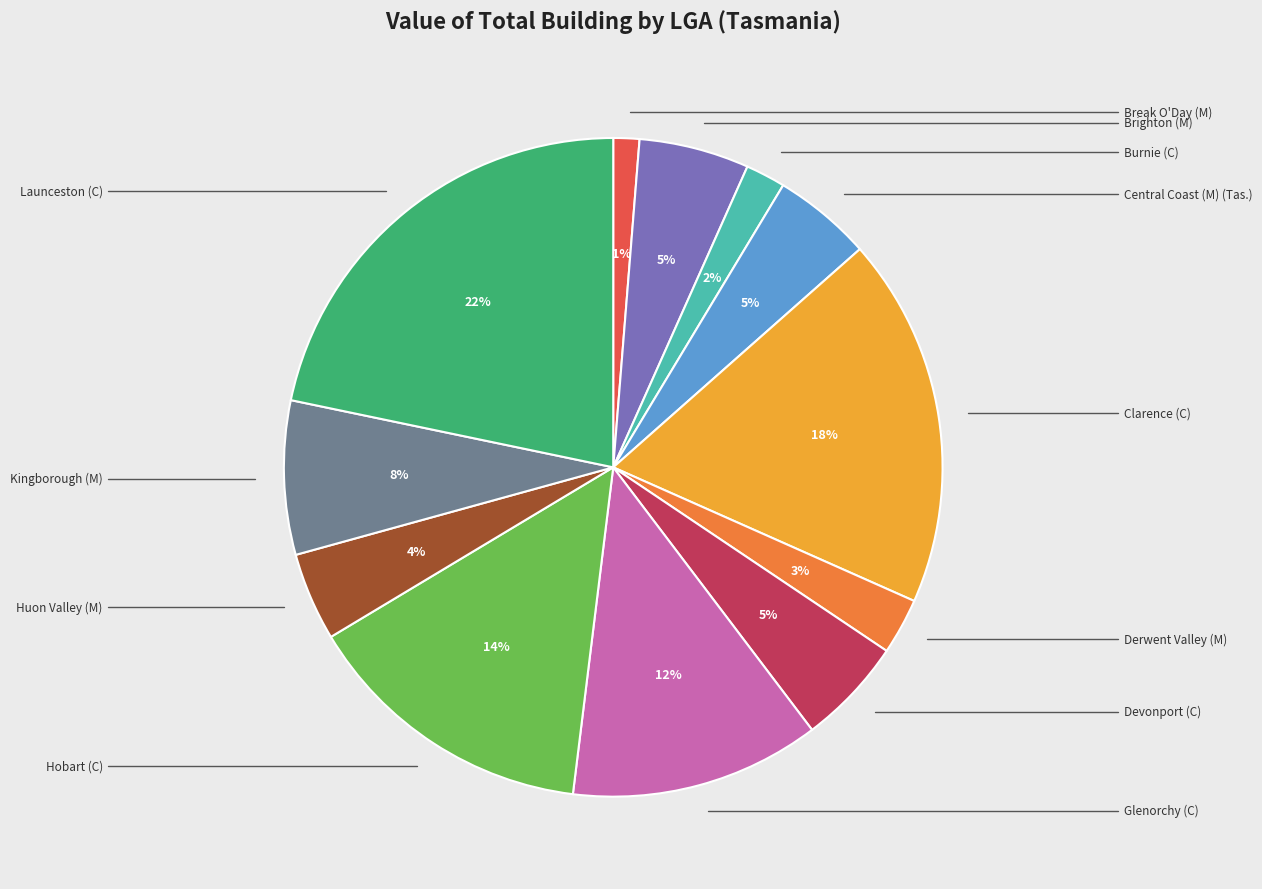

Does any single category account for the majority?

No